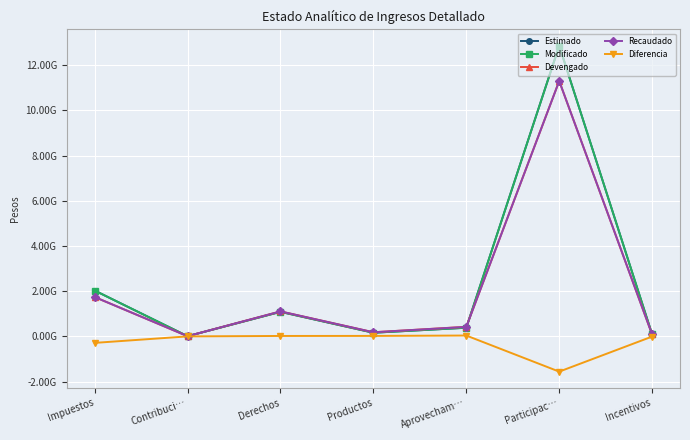

True or false: Diferencia and Devengado intersect in this chart.

False